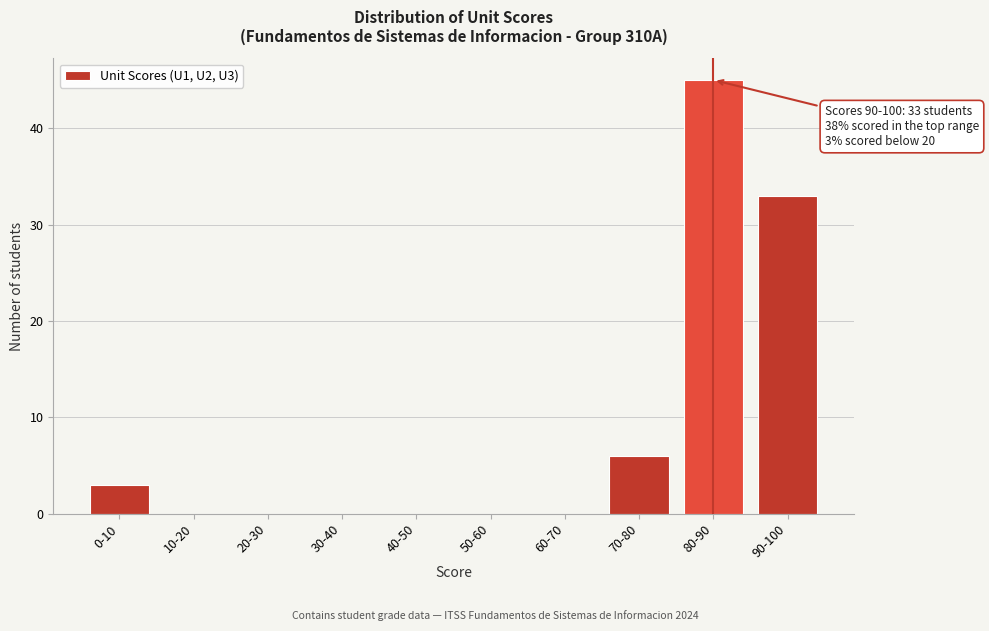

Reading right to left, extract all data points from this chart.

90-100=33	80-90=45	70-80=6	60-70=0	50-60=0	40-50=0	30-40=0	20-30=0	10-20=0	0-10=3